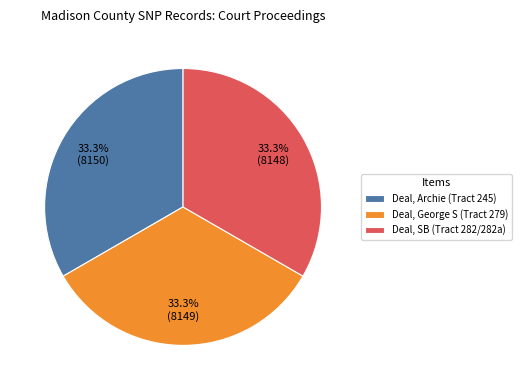

The Deal, George S (Tract 279) slice represents 33% of the pie. True or false?

True